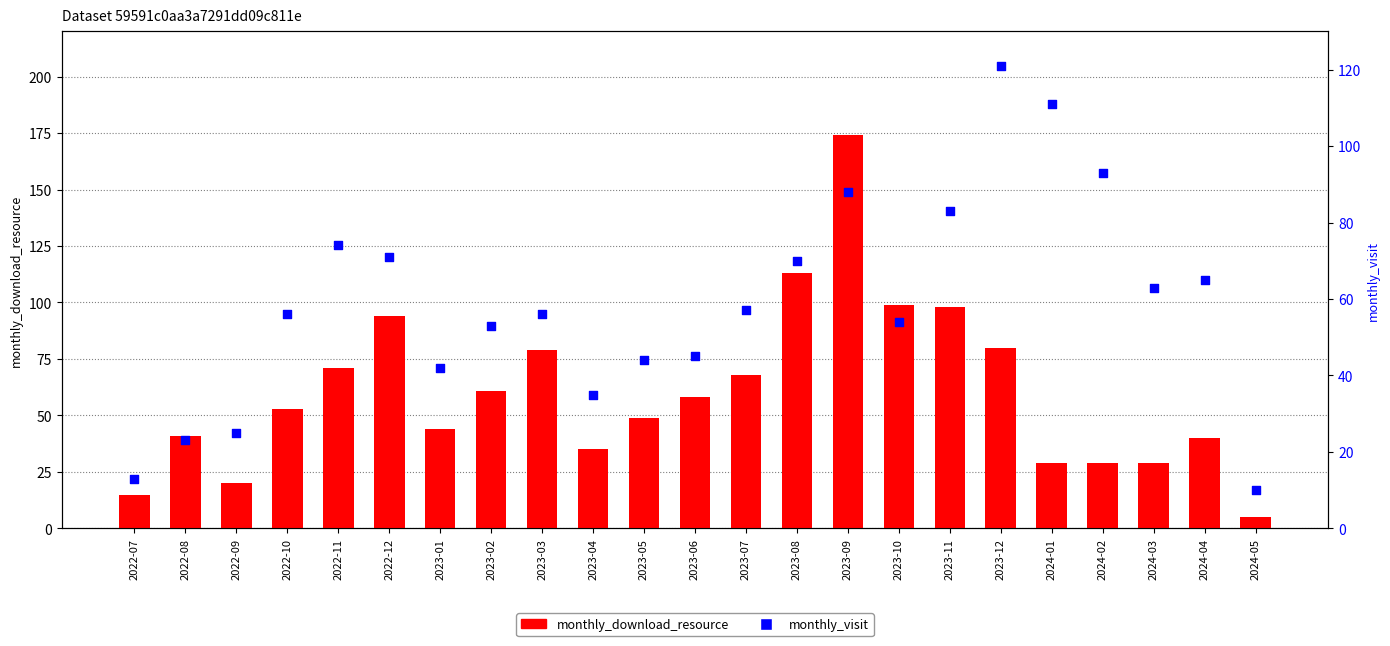

What is the total value across all series at 2023-07?

125